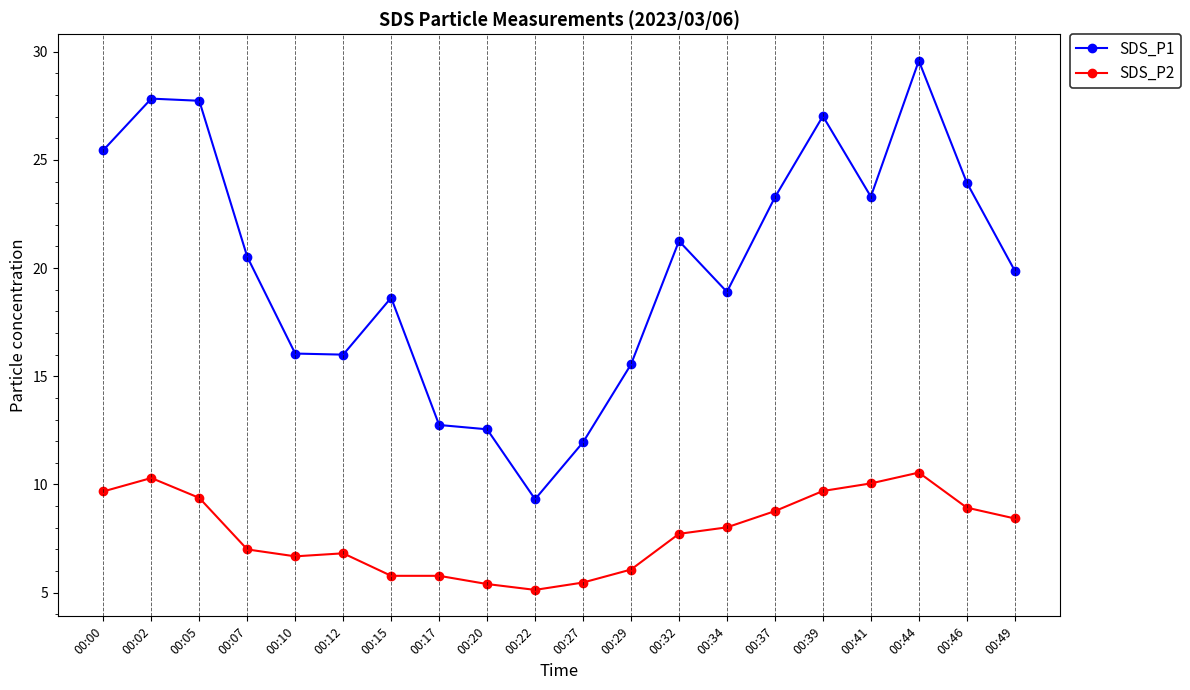

At how many categories does at least one series exceed 20?

10